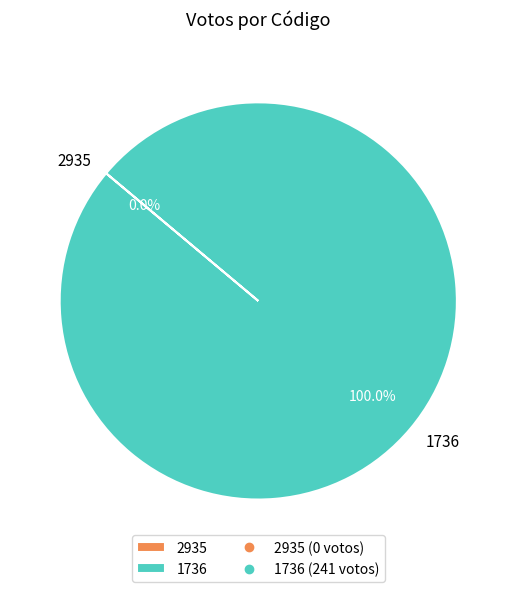

Is it true that 1736 is 100% of the pie?

True